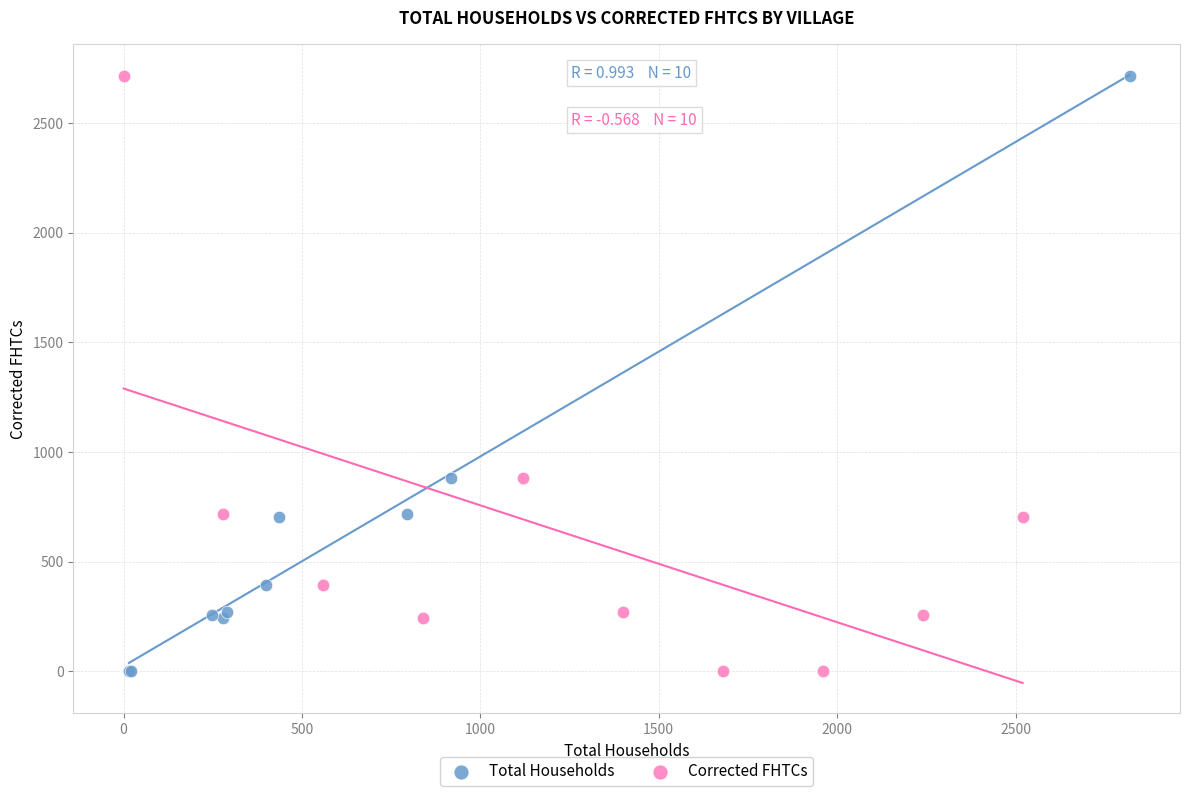

What are all the series names shown in the legend?

Total Households, Corrected FHTCs